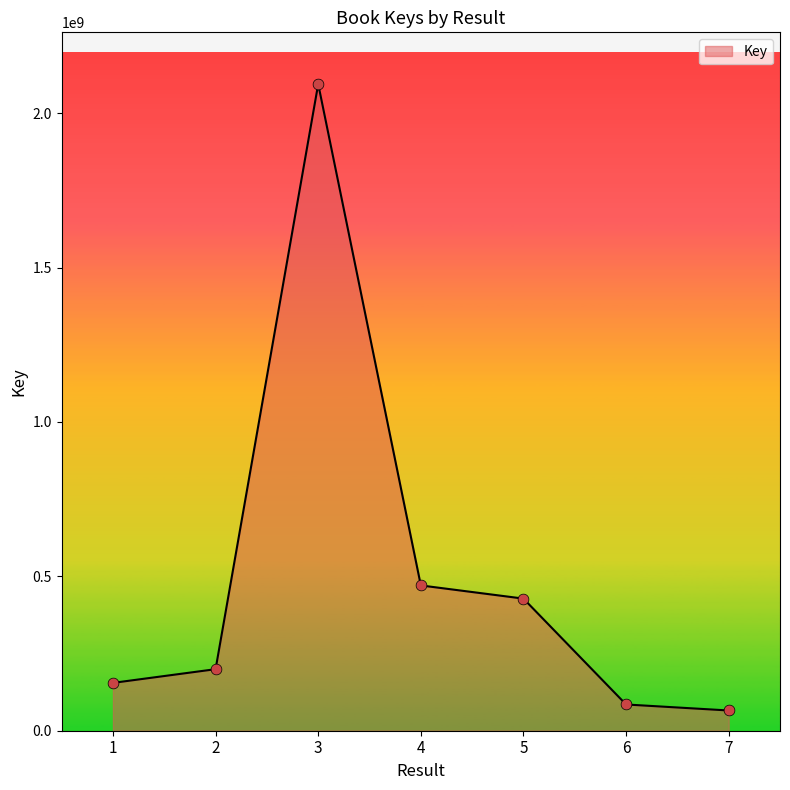

Approximately how many times larger is the value at 7 compared to 1?

0.4